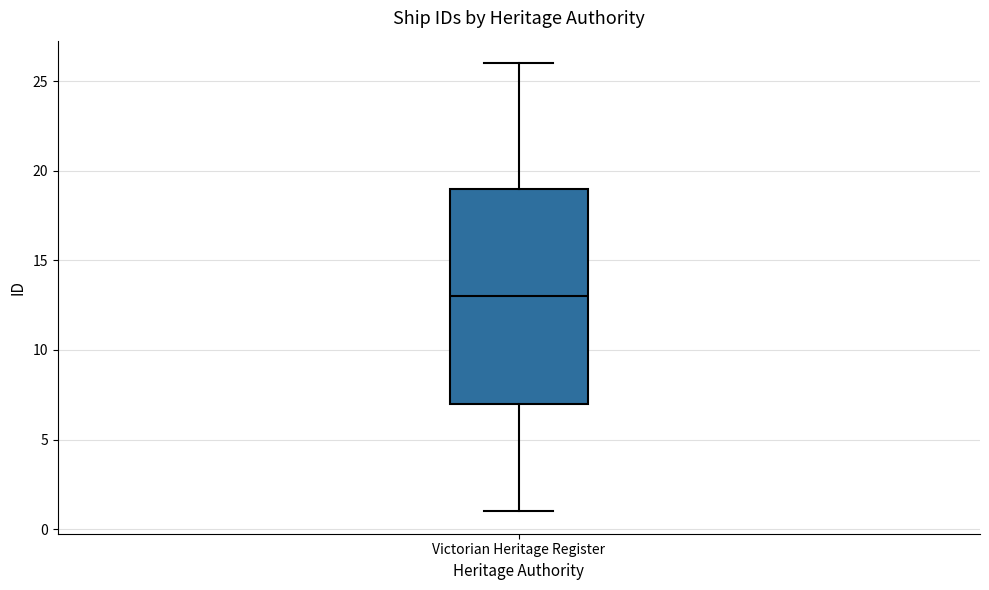

Read this box plot against the y-axis: the position of the median line, the range covered by the box, and the ends of both whiskers. The values are not printed on the chart, so give them approximately, as read against the axis.

median 13, box 7 to 19, whiskers 1 to 26